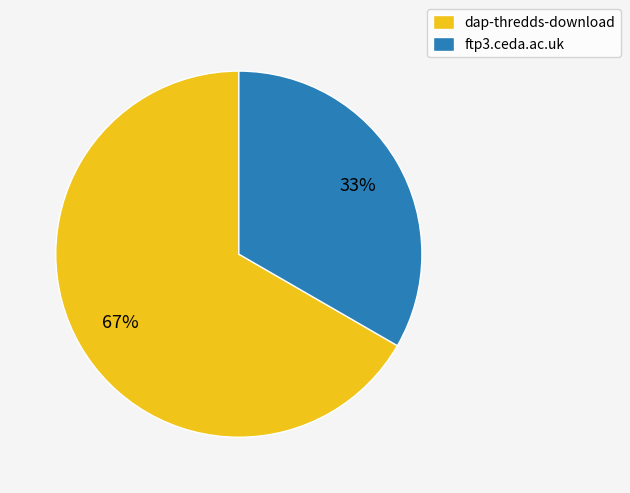

Between ftp3.ceda.ac.uk and dap-thredds-download, which is larger?

dap-thredds-download